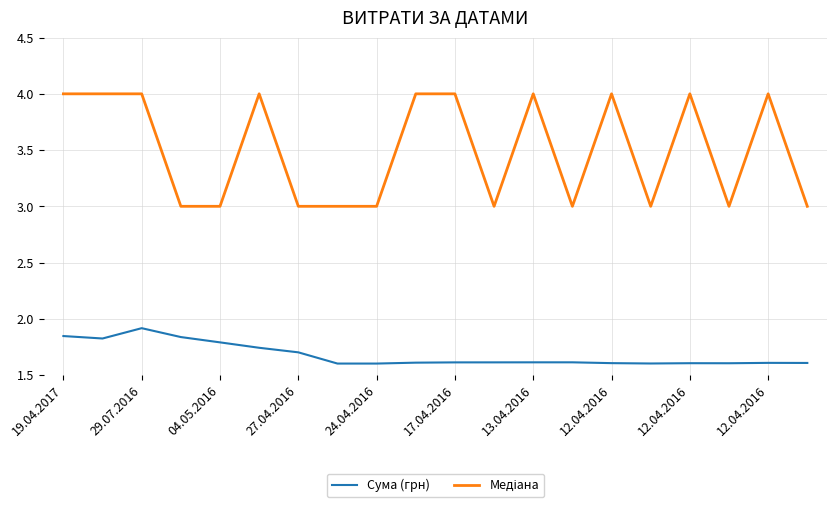

What is the difference between the maximum and minimum values in the Сума (грн) series?

0.3